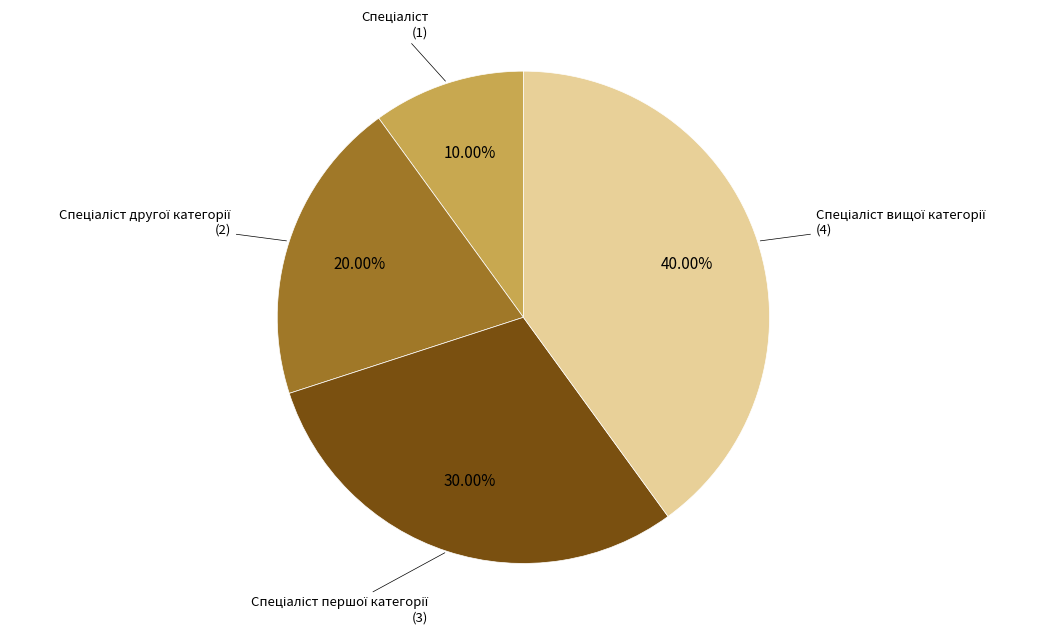

Does any single category account for the majority?

No